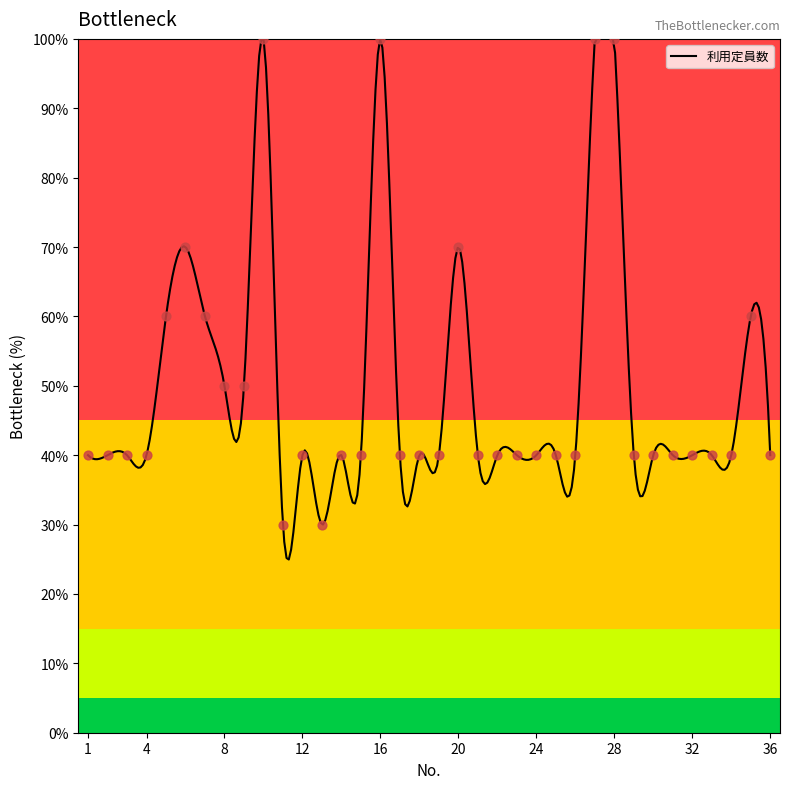

What is the ratio of the value at 15 to the value at 7?

0.7